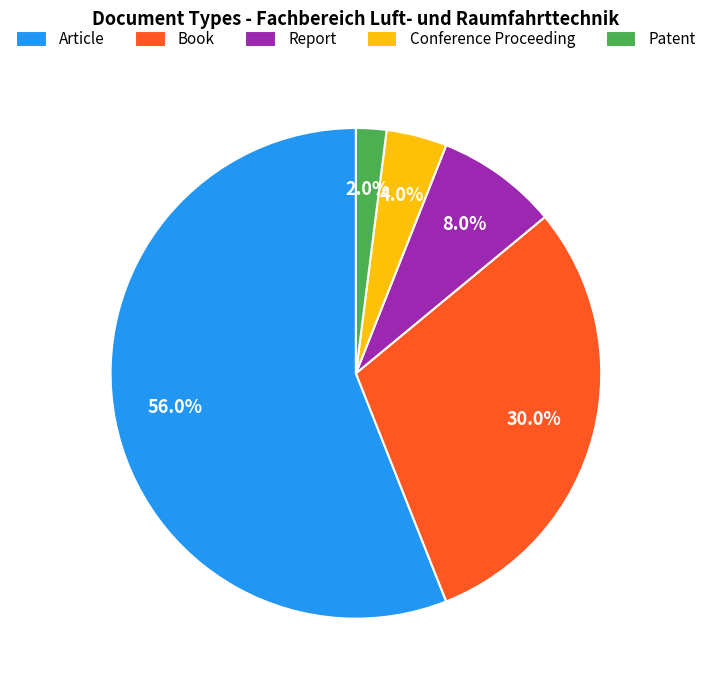

Does Book represent more than half of the total?

No